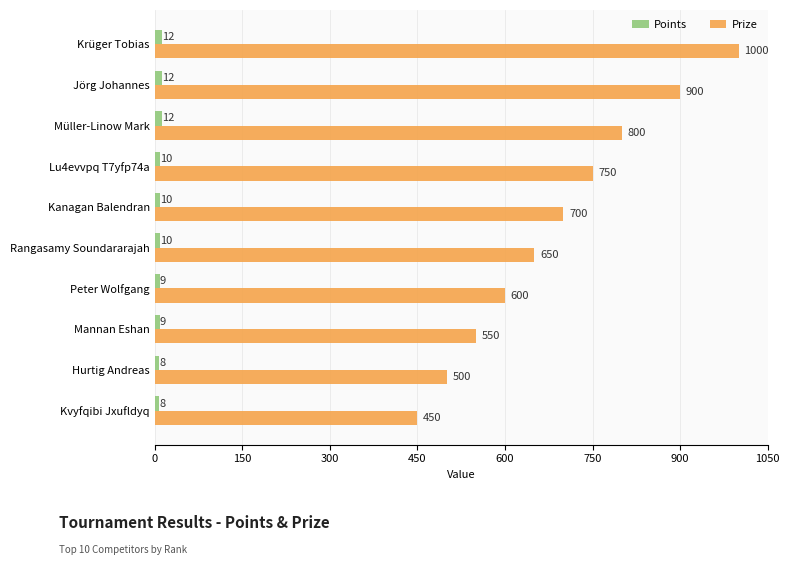

Read the Prize value at Rangasamy Soundararajah.

650